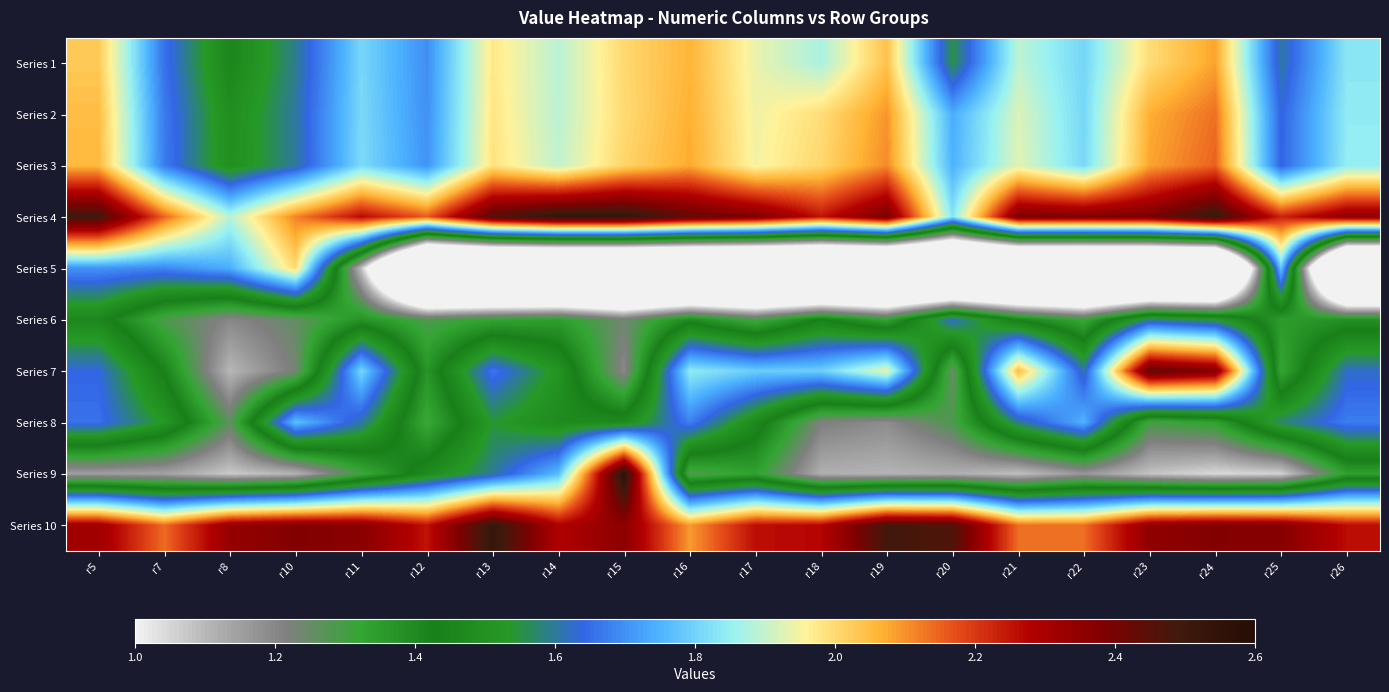

Reading right to left, what are all the values shown in this chart?

Series 1: r26=1.8	r25=1.6	r24=2.1	r23=2.0	r22=1.8	r21=1.9	r20=1.6	r19=2.0	r18=1.9	r17=1.9	r16=2.1	r15=2.0	r14=1.9	r13=2.0	r12=1.7	r11=1.8	r10=1.6	r8=1.5	r7=1.7	r5=2.0
Series 2: r26=1.8	r25=1.6	r24=2.1	r23=2.1	r22=1.8	r21=1.9	r20=1.7	r19=2.1	r18=2.0	r17=1.9	r16=2.1	r15=2.0	r14=1.9	r13=2.0	r12=1.7	r11=1.8	r10=1.6	r8=1.5	r7=1.7	r5=2.0
Series 3: r26=1.8	r25=1.6	r24=2.1	r23=2.1	r22=1.8	r21=1.9	r20=1.7	r19=2.1	r18=2.0	r17=1.9	r16=2.1	r15=2.0	r14=1.9	r13=2.0	r12=1.7	r11=1.8	r10=1.6	r8=1.5	r7=1.7	r5=2.1
Series 4: r26=2.3	r25=2.2	r24=2.5	r23=2.4	r22=2.4	r21=2.4	r20=1.8	r19=2.4	r18=2.2	r17=2.4	r16=2.4	r15=2.5	r14=2.5	r13=2.5	r12=2.2	r11=2.3	r10=2.1	r8=1.9	r7=2.1	r5=2.5
Series 5: r26=0.0	r25=1.8	r24=0.0	r23=0.0	r22=0.0	r21=0.0	r20=0.0	r19=0.0	r18=0.0	r17=0.0	r16=0.0	r15=0.0	r14=0.0	r13=0.0	r12=0.0	r11=1.1	r10=2.0	r8=1.7	r7=1.7	r5=1.7
Series 6: r26=1.4	r25=1.4	r24=1.5	r23=1.6	r22=1.3	r21=1.4	r20=1.6	r19=1.3	r18=1.4	r17=1.3	r16=1.4	r15=1.2	r14=1.3	r13=1.3	r12=1.3	r11=1.4	r10=1.3	r8=1.2	r7=1.3	r5=1.5
Series 7: r26=1.6	r25=1.3	r24=2.4	r23=2.4	r22=1.6	r21=2.1	r20=1.2	r19=1.9	r18=1.8	r17=1.8	r16=1.8	r15=1.2	r14=1.5	r13=1.7	r12=1.4	r11=1.8	r10=1.2	r8=1.1	r7=1.4	r5=1.6
Series 8: r26=1.7	r25=1.6	r24=1.3	r23=1.3	r22=1.8	r21=1.6	r20=1.3	r19=1.2	r18=1.2	r17=1.5	r16=1.7	r15=1.5	r14=1.5	r13=1.5	r12=1.3	r11=1.6	r10=1.8	r8=1.3	r7=1.5	r5=1.7
Series 9: r26=1.3	r25=1.1	r24=1.0	r23=1.1	r22=1.2	r21=1.1	r20=1.1	r19=1.1	r18=1.1	r17=1.3	r16=1.3	r15=2.6	r14=1.8	r13=1.6	r12=1.5	r11=1.3	r10=1.1	r8=1.1	r7=1.1	r5=1.1
Series 10: r26=2.3	r25=2.4	r24=2.4	r23=2.3	r22=2.1	r21=2.1	r20=2.5	r19=2.5	r18=2.3	r17=2.3	r16=2.1	r15=2.4	r14=2.3	r13=2.5	r12=2.3	r11=2.4	r10=2.4	r8=2.3	r7=2.1	r5=2.3